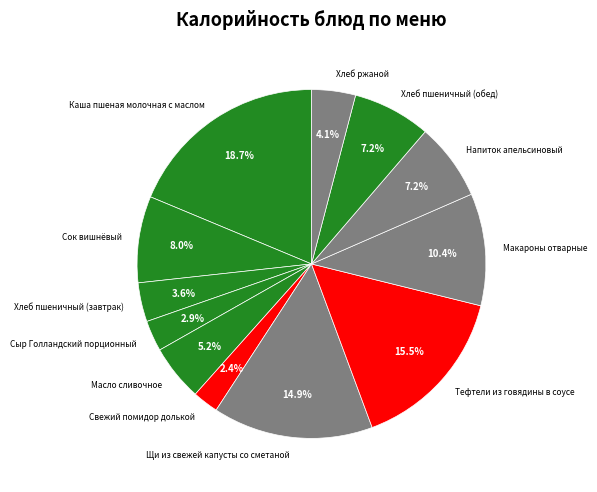

Approximately how many times larger is the value at Хлеб ржаной compared to Макароны отварные?

0.4